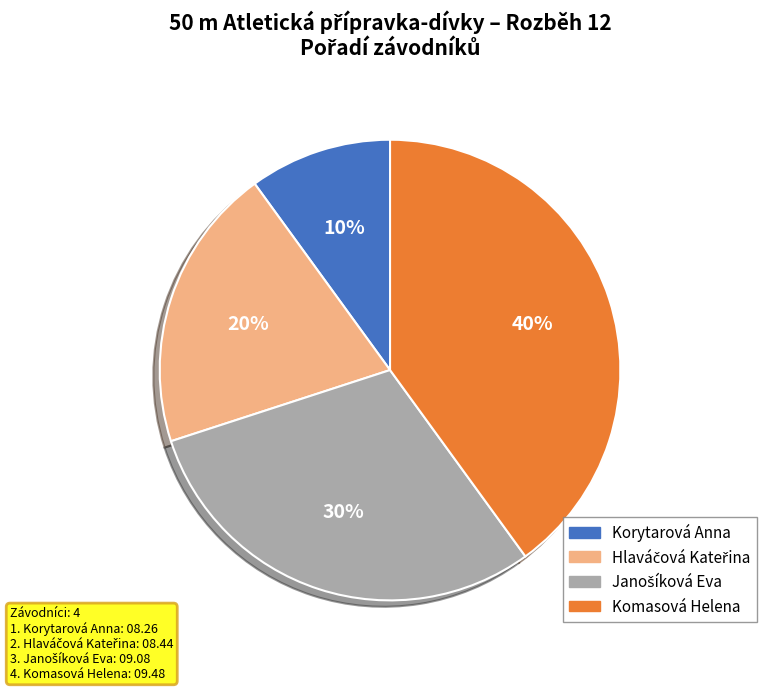

Count the number of slices in the pie.

4